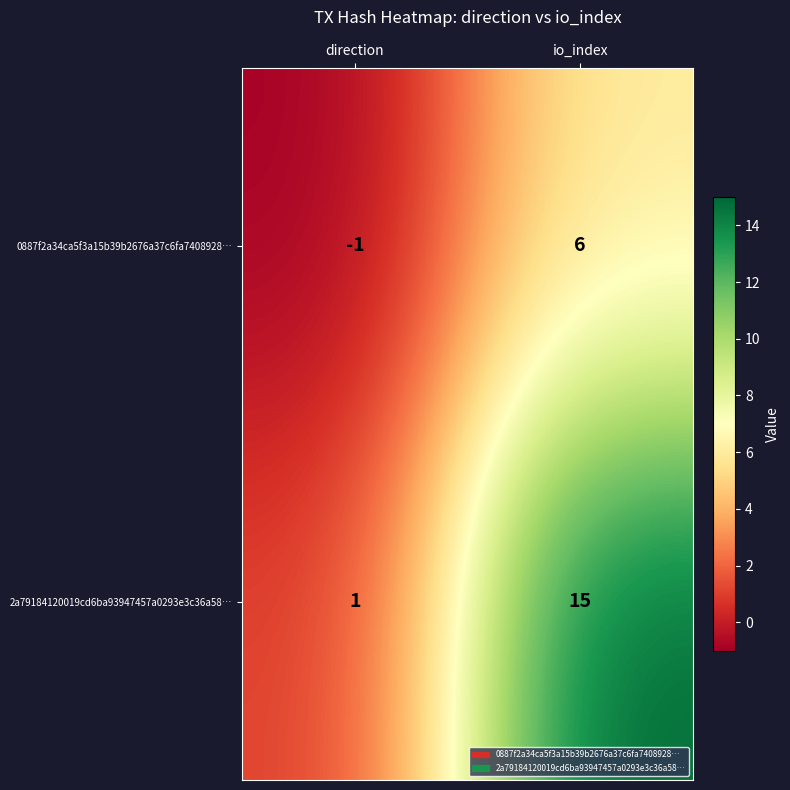

Rank the series by their maximum value, from lowest to highest.

0887f2a34ca5f3a15b39b2676a37c6fa7408928…, 2a79184120019cd6ba93947457a0293e3c36a58…